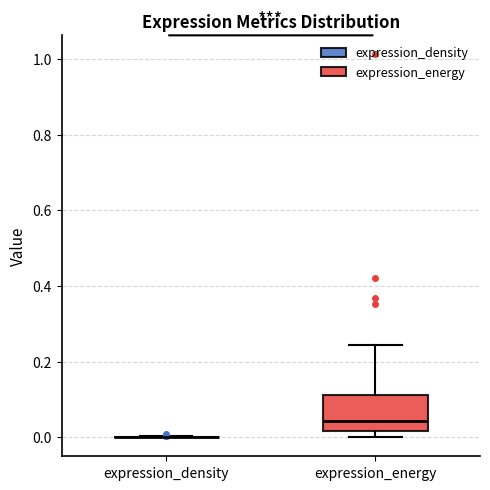

Reading left to right, transcribe this box plot: for each box, give where its median line is, the range the box spans, and where its two whiskers end, as read against the y-axis. The values are not printed on the chart, so give them approximately, as read against the axis.

expression_density: box collapsed to a line at 0.00, whiskers 0.00 to 0.00
expression_energy: median 0.04, box 0.02 to 0.12, whiskers 0.00 to 0.24